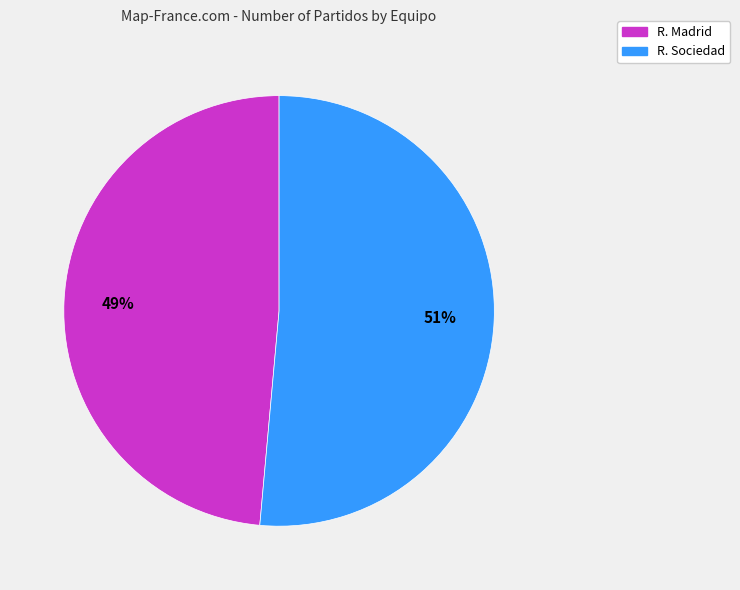

Do R. Sociedad and R. Madrid together represent more than half of the pie?

Yes